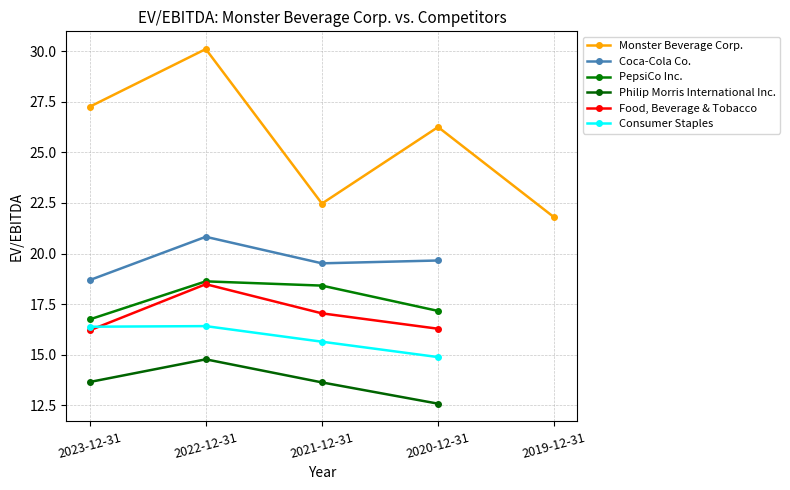

True or false: Philip Morris International Inc. has more than 1 interior local peaks.

False